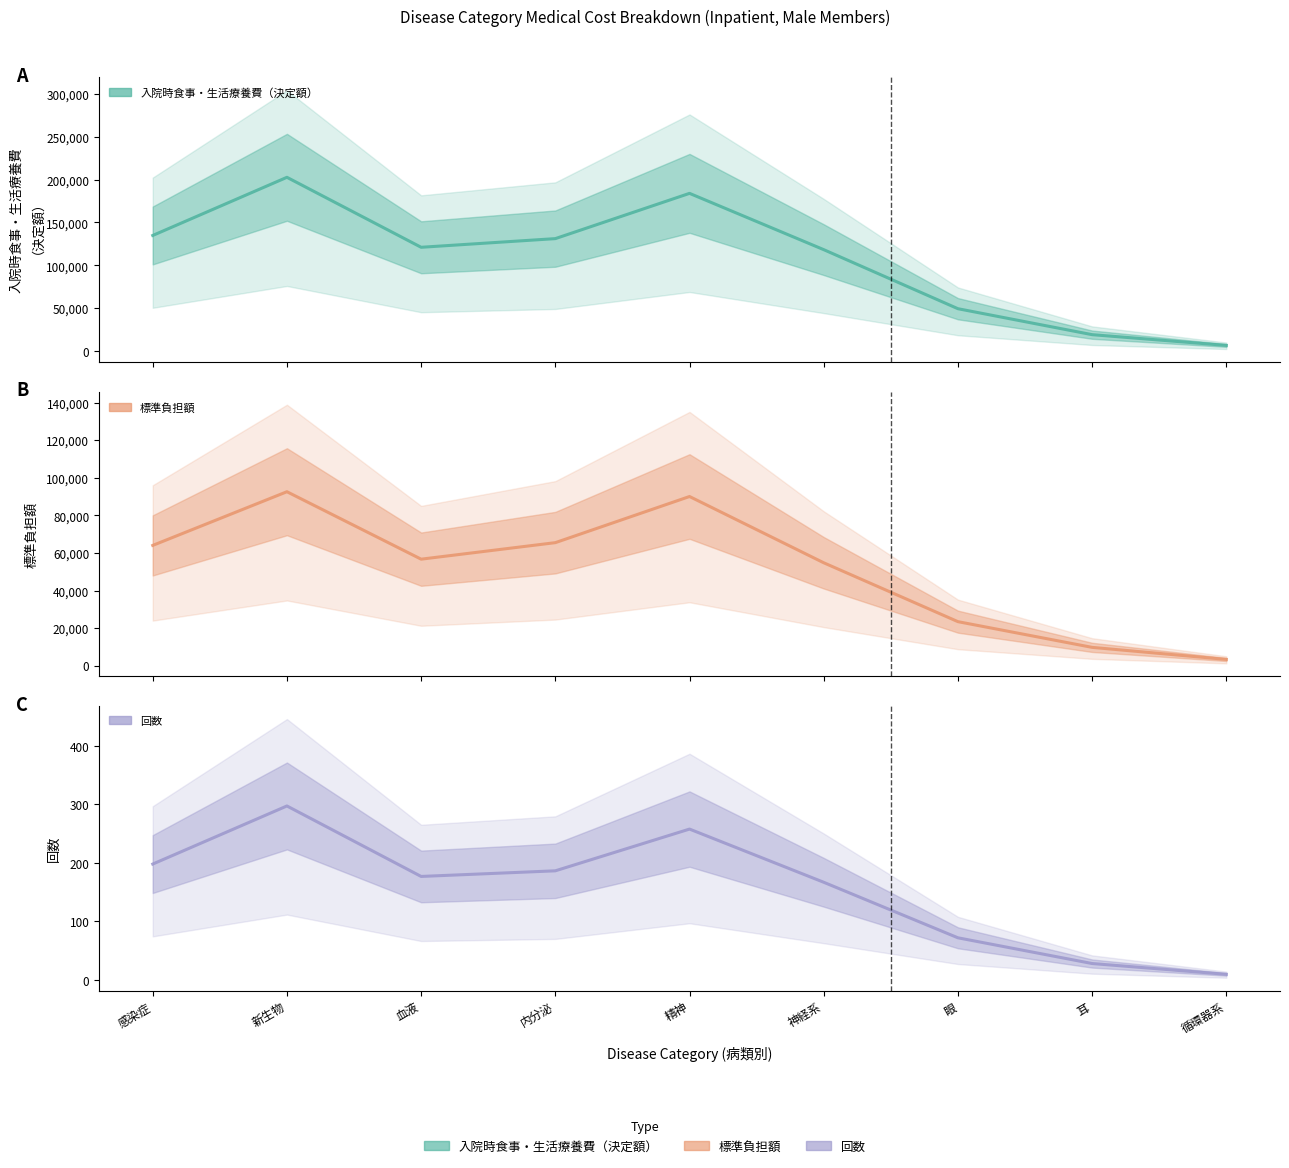

List the series in order of their overall mean, lowest first.

回数, 標準負担額, 入院時食事・生活療養費（決定額）